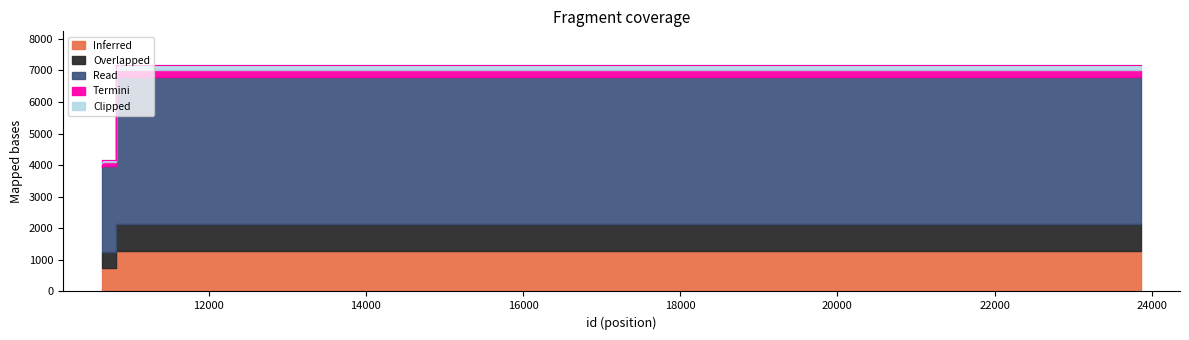

What is the ratio of the value at 10646 to the value at 10773?

1.0